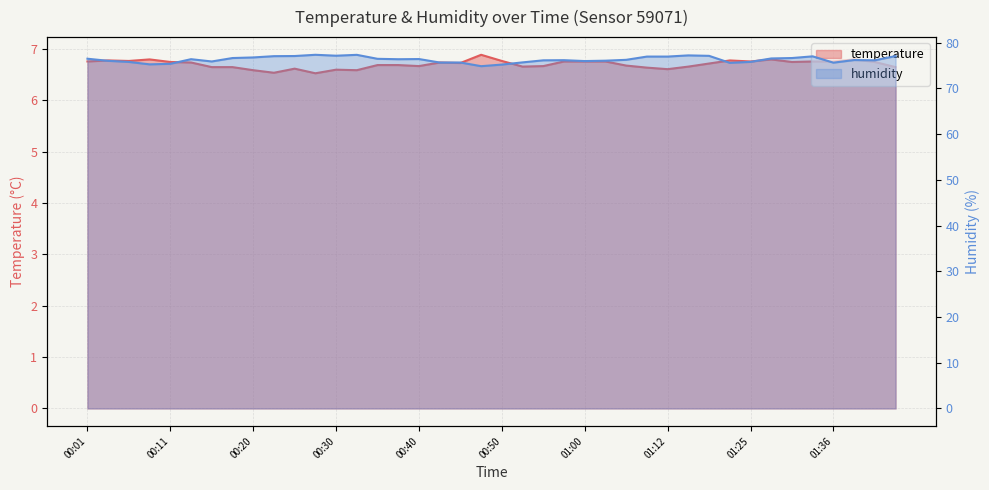

What is the total value across all series at 00:45?

82.4